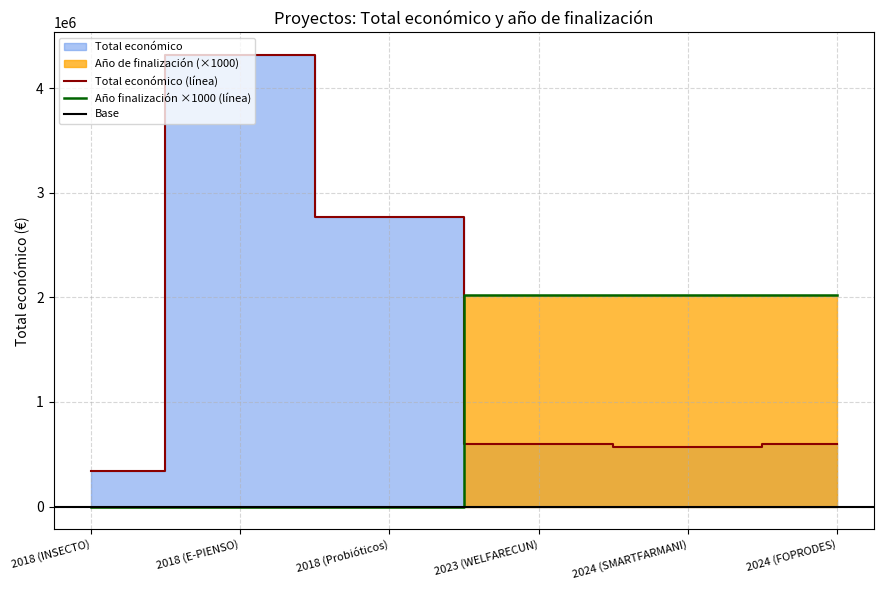

In Total económico, how many points are lower than both neighbors (excluding endpoints)?

1